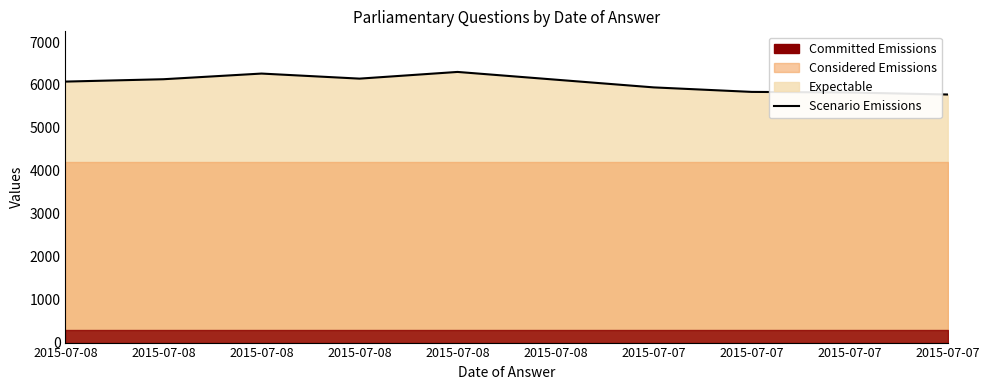

Rank the categories by value from lowest to highest.

2015-07-07, 2015-07-07, 2015-07-07, 2015-07-07, 2015-07-08, 2015-07-08, 2015-07-08, 2015-07-08, 2015-07-08, 2015-07-08